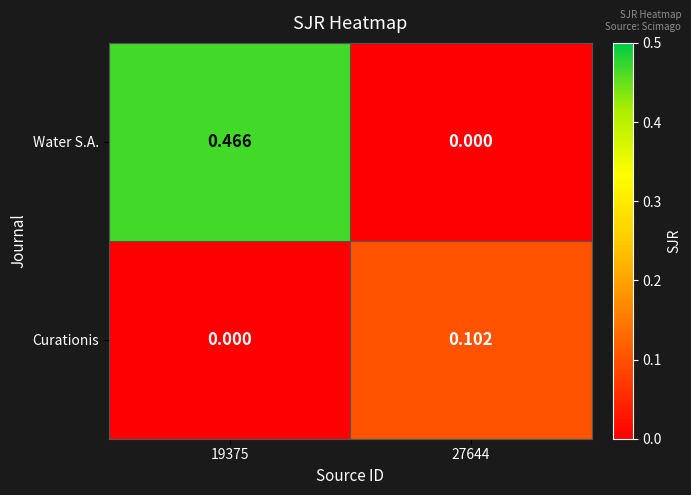

Which series changed the most between 19375 and 27644?

Water S.A.